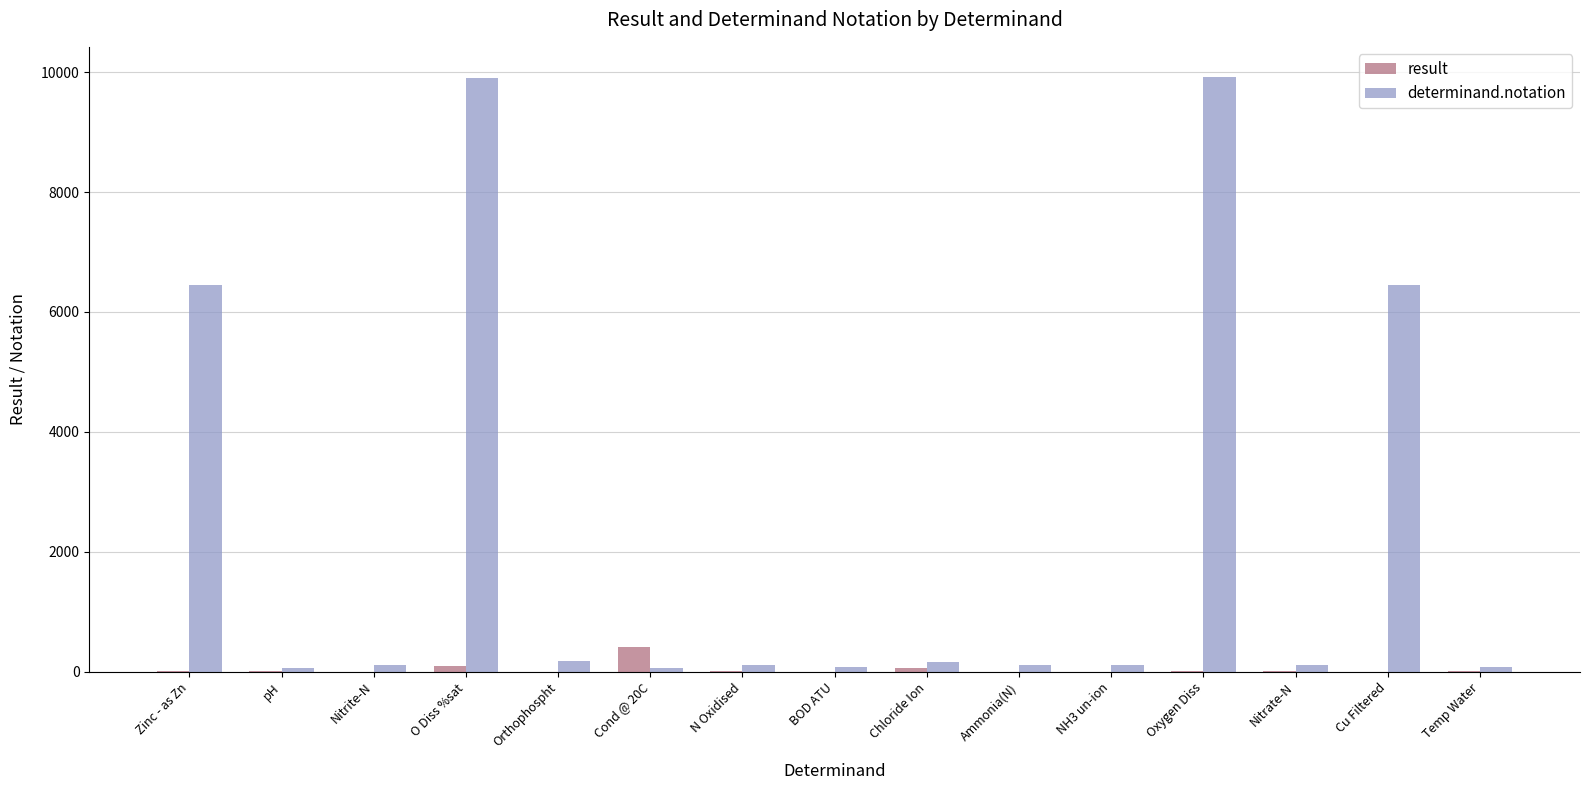

What are all the series names shown in the legend?

result, determinand.notation